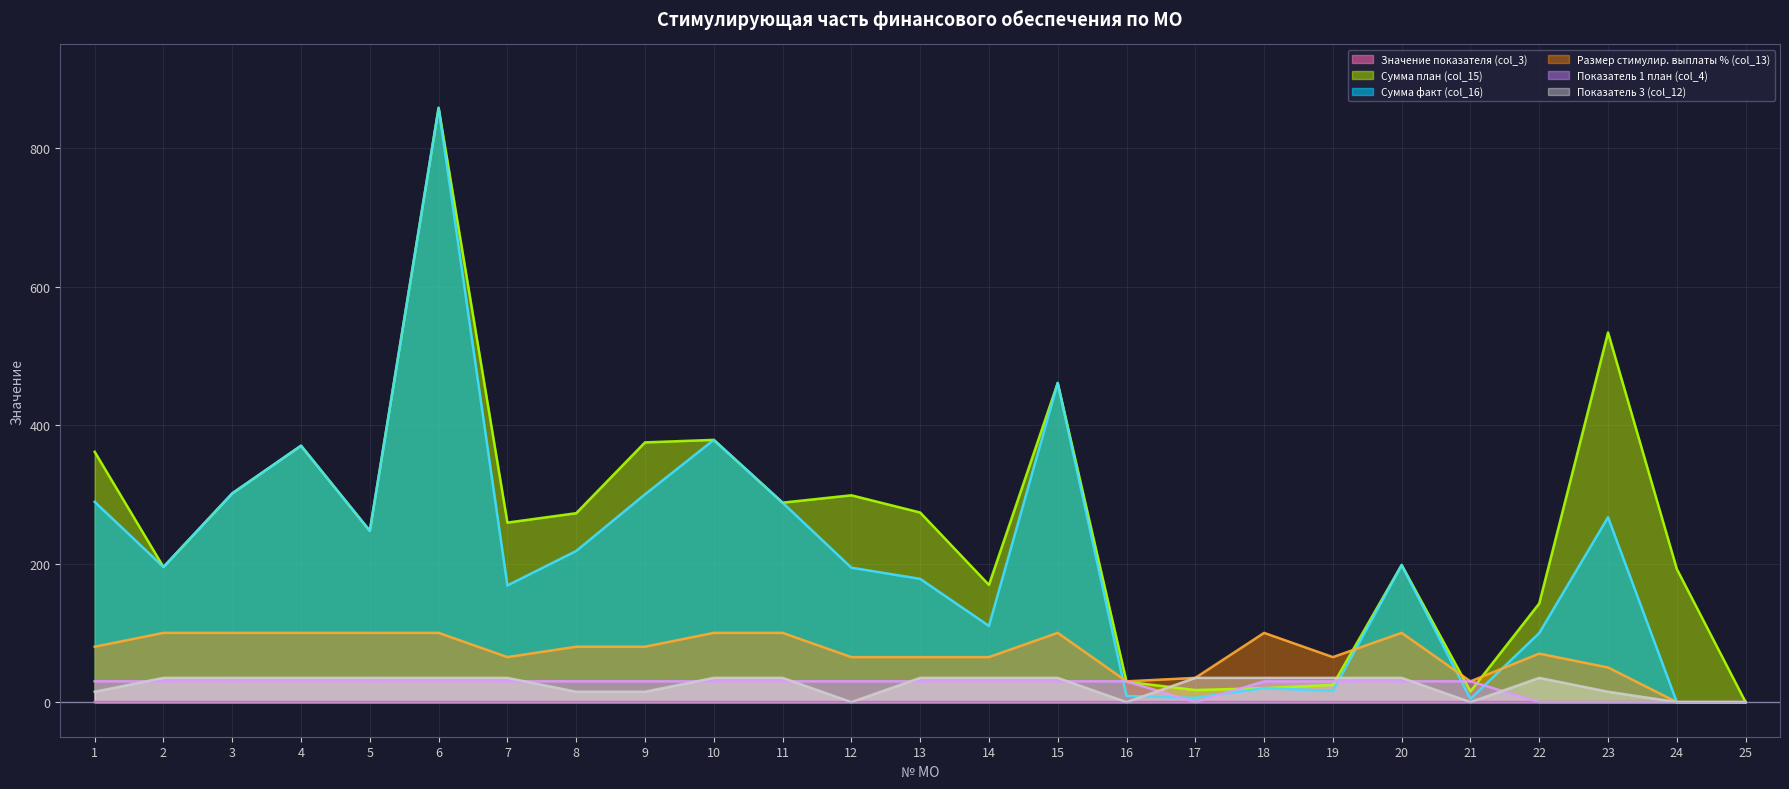

Read the Сумма план (col_15) value at 16.

29.4